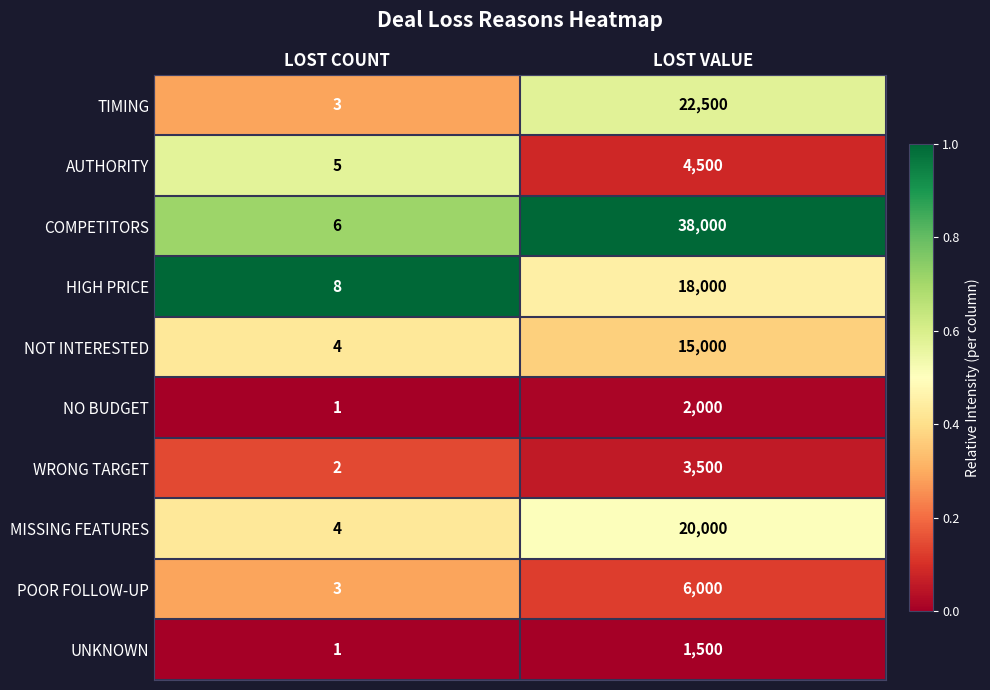

At LOST VALUE, list the series in order from largest to smallest.

COMPETITORS, TIMING, MISSING FEATURES, HIGH PRICE, NOT INTERESTED, POOR FOLLOW-UP, AUTHORITY, WRONG TARGET, NO BUDGET, UNKNOWN